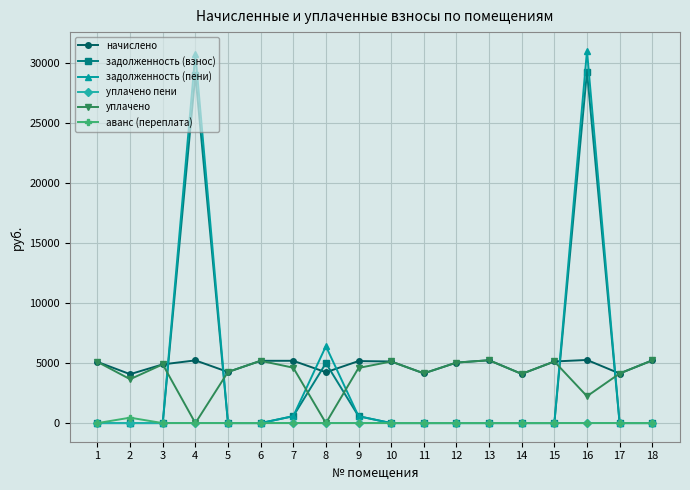

True or false: задолженность (взнос) and начислено cross at least once.

True